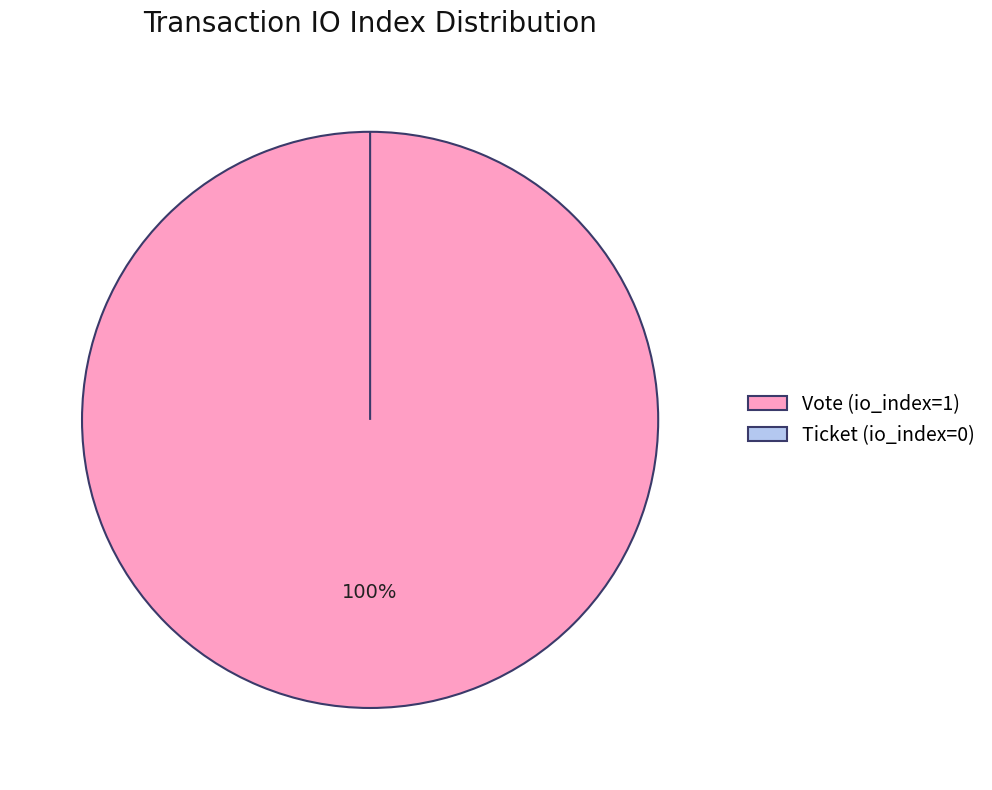

Count the number of slices in the pie.

2